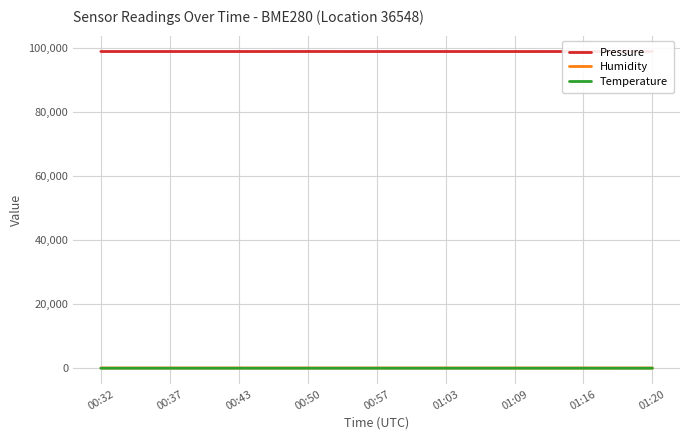

Which series has the widest spread of values?

Pressure